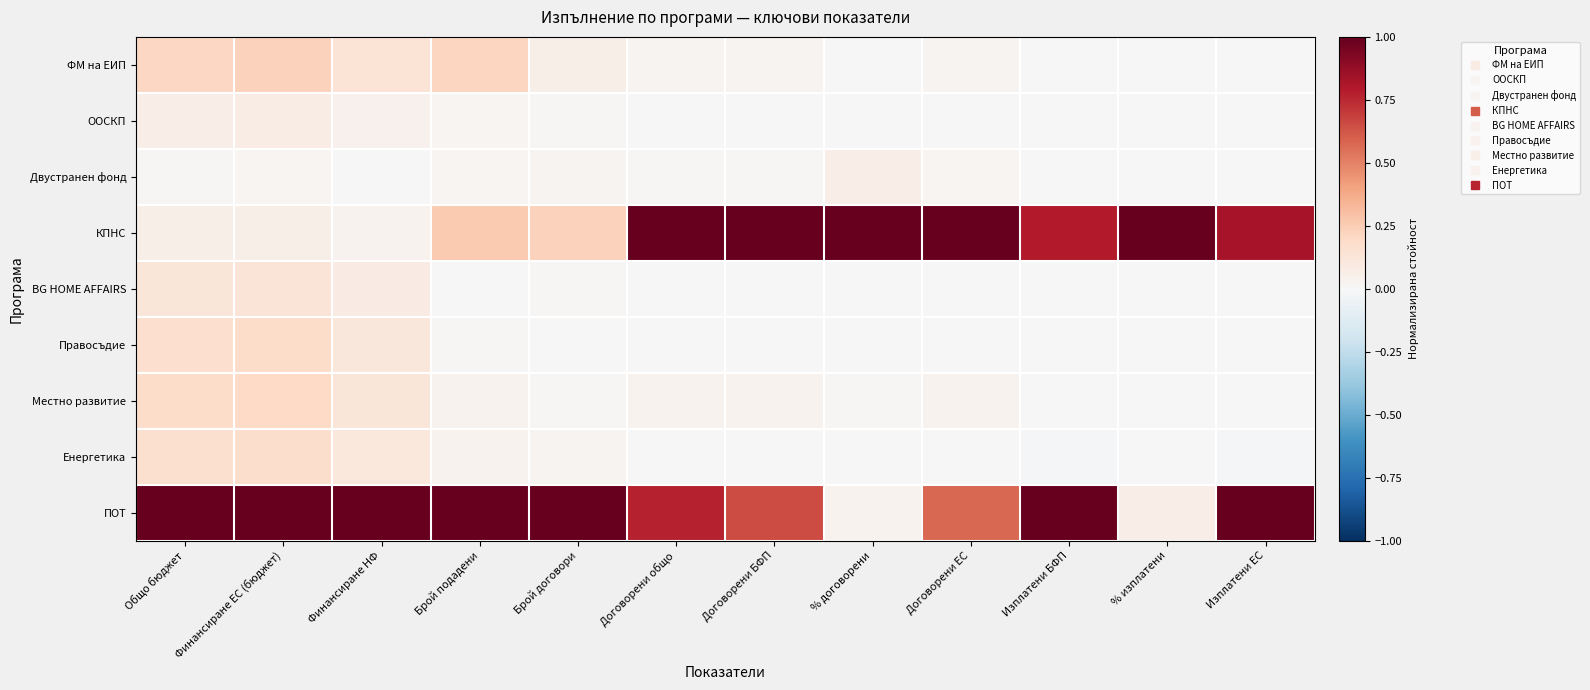

Which series has the largest total across all categories?

ПОТ